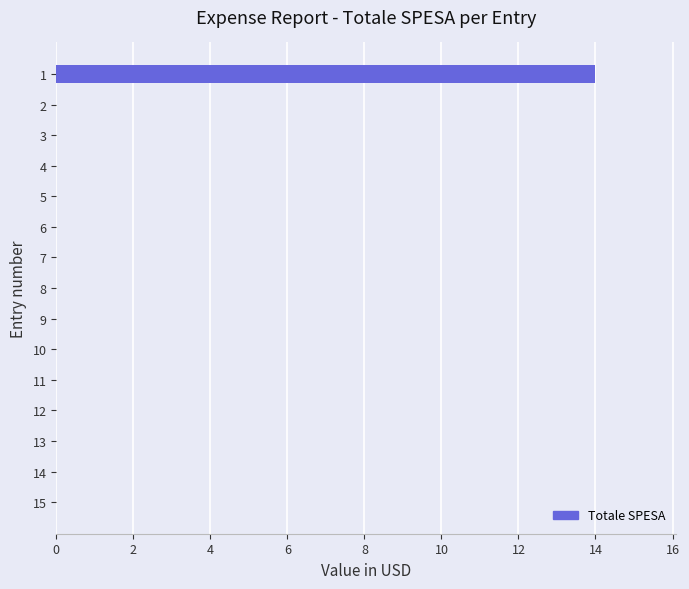

Reading top to bottom, extract all data points from this chart.

1=14	2=0	3=0	4=0	5=0	6=0	7=0	8=0	9=0	10=0	11=0	12=0	13=0	14=0	15=0